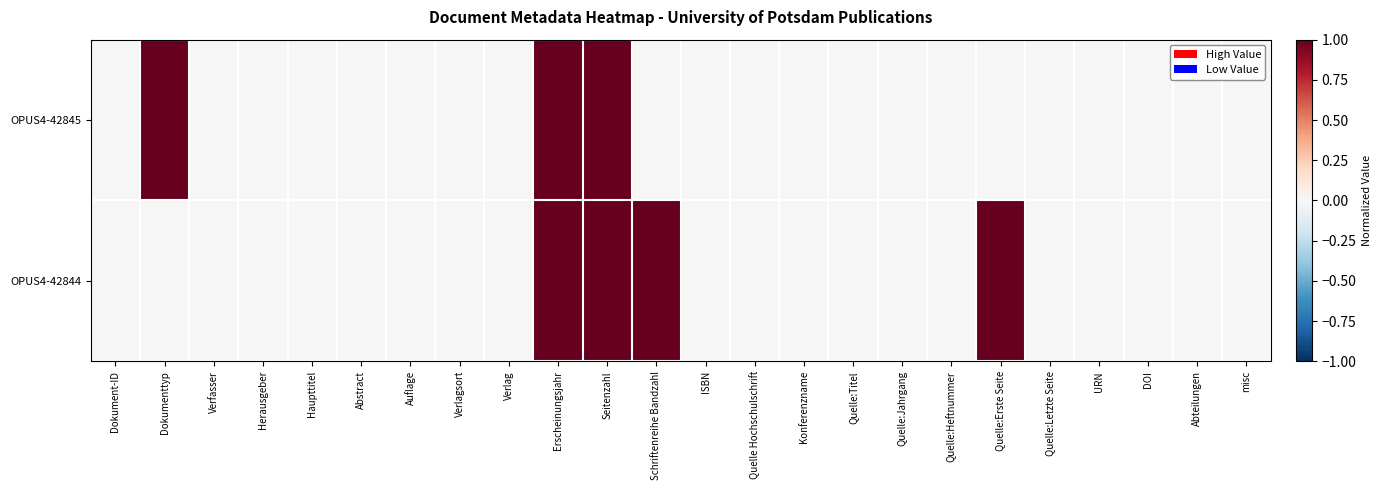

At how many categories does at least one series exceed 0?

5